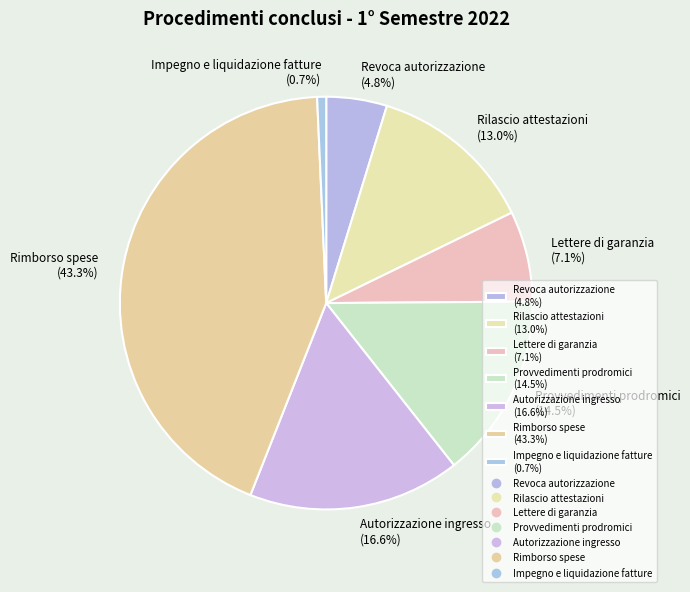

Which category has the smallest portion of the pie?

Impegno e liquidazione fatture